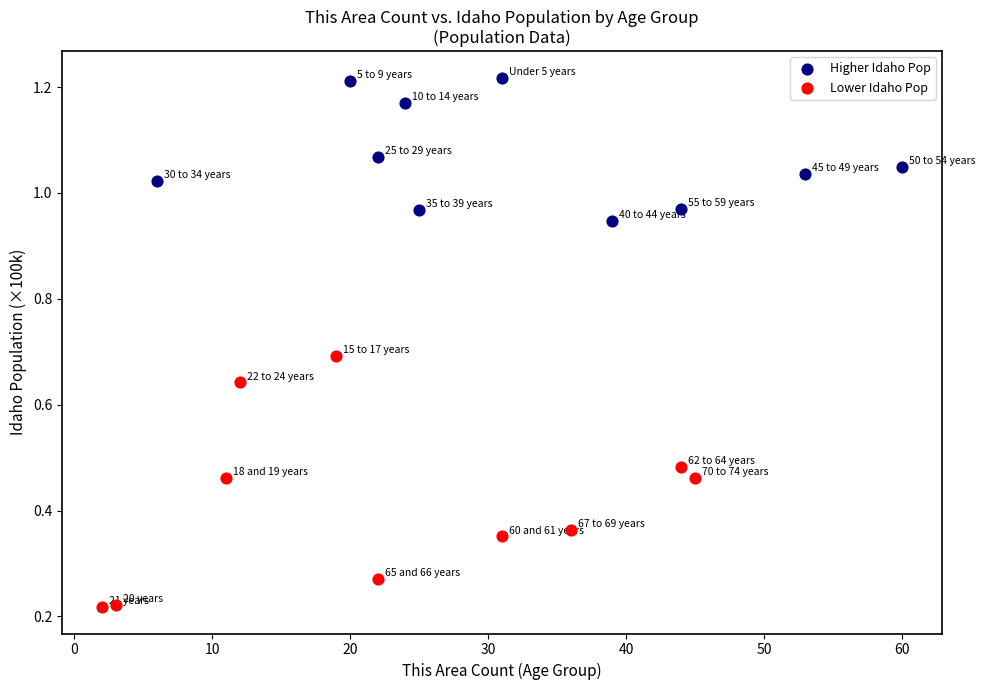

Which series contains the lowest Y value?

Lower Idaho Pop